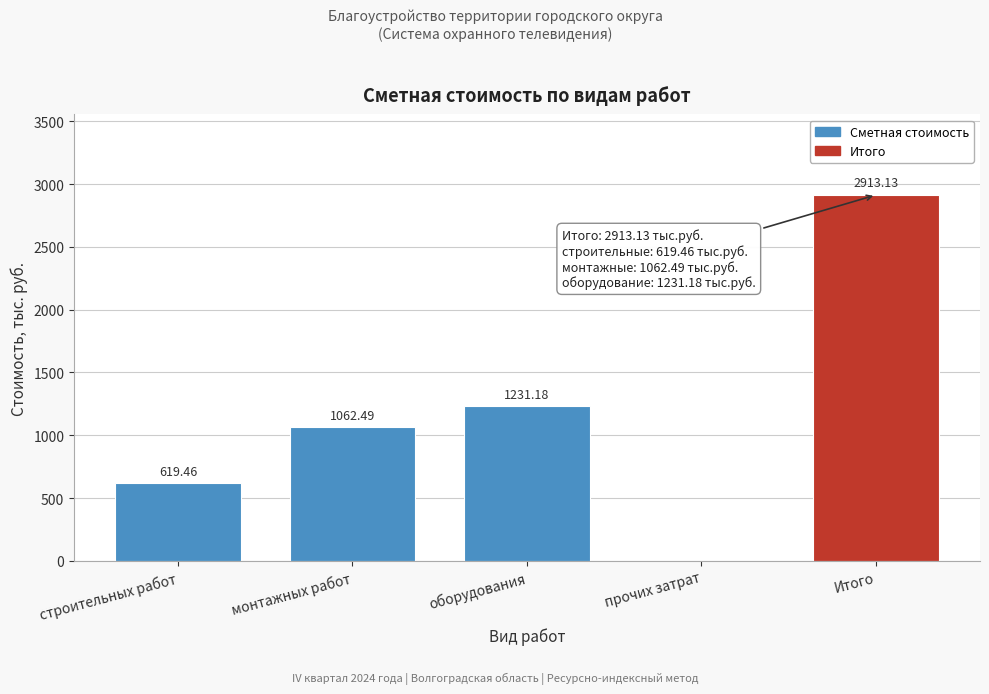

Where does the data first go above 1062?

монтажных работ